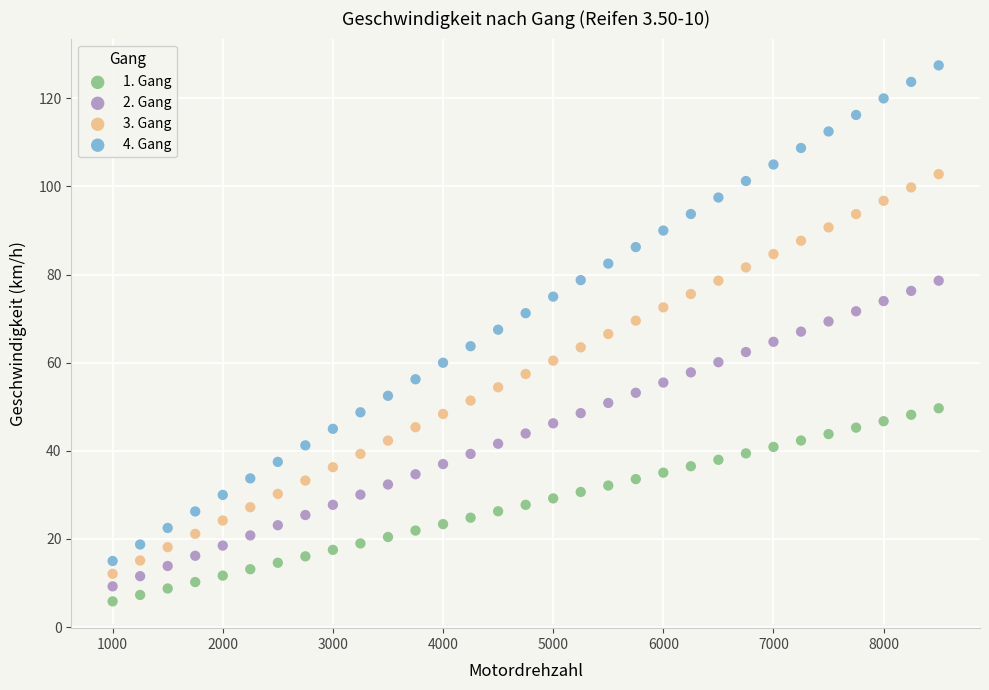

What are all the series names shown in the legend?

1. Gang, 2. Gang, 3. Gang, 4. Gang